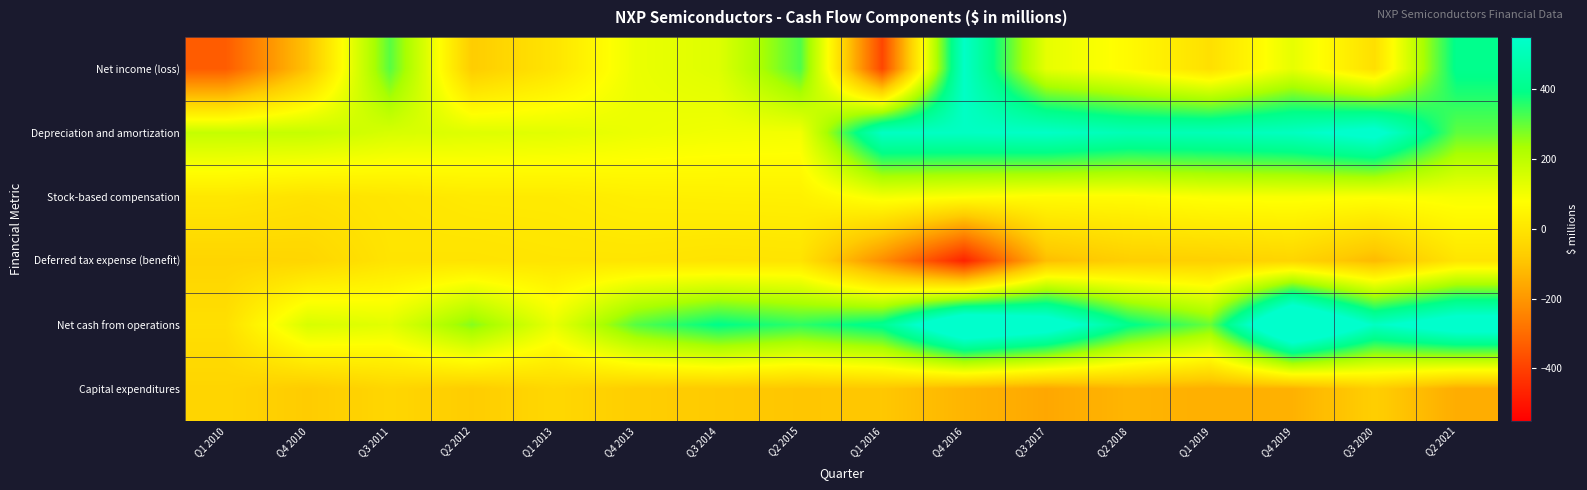

What is the spread (max minus min) of values at Q3 2014?

479